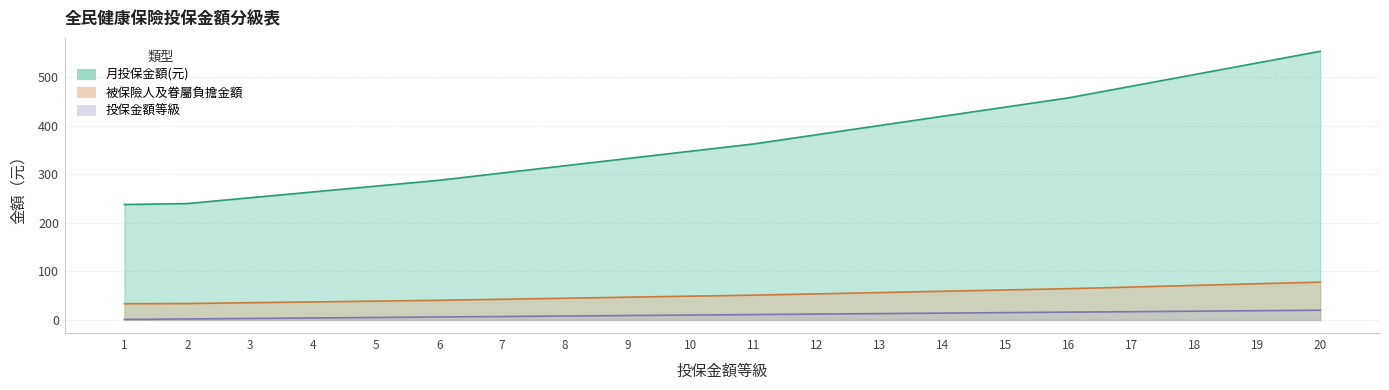

True or false: 月投保金額(元) and 投保金額等級 intersect in this chart.

False